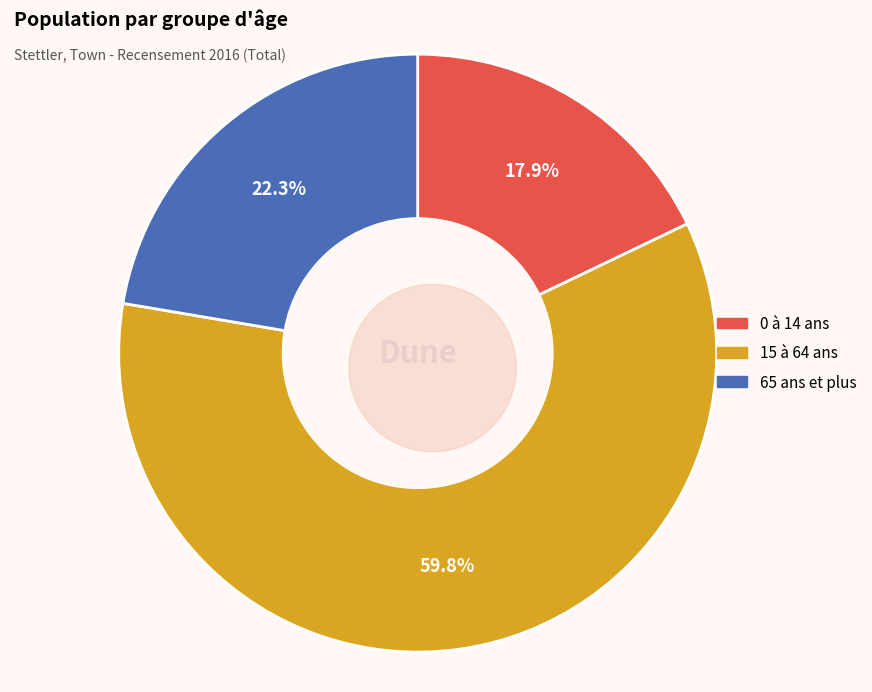

Does any single category account for the majority?

Yes